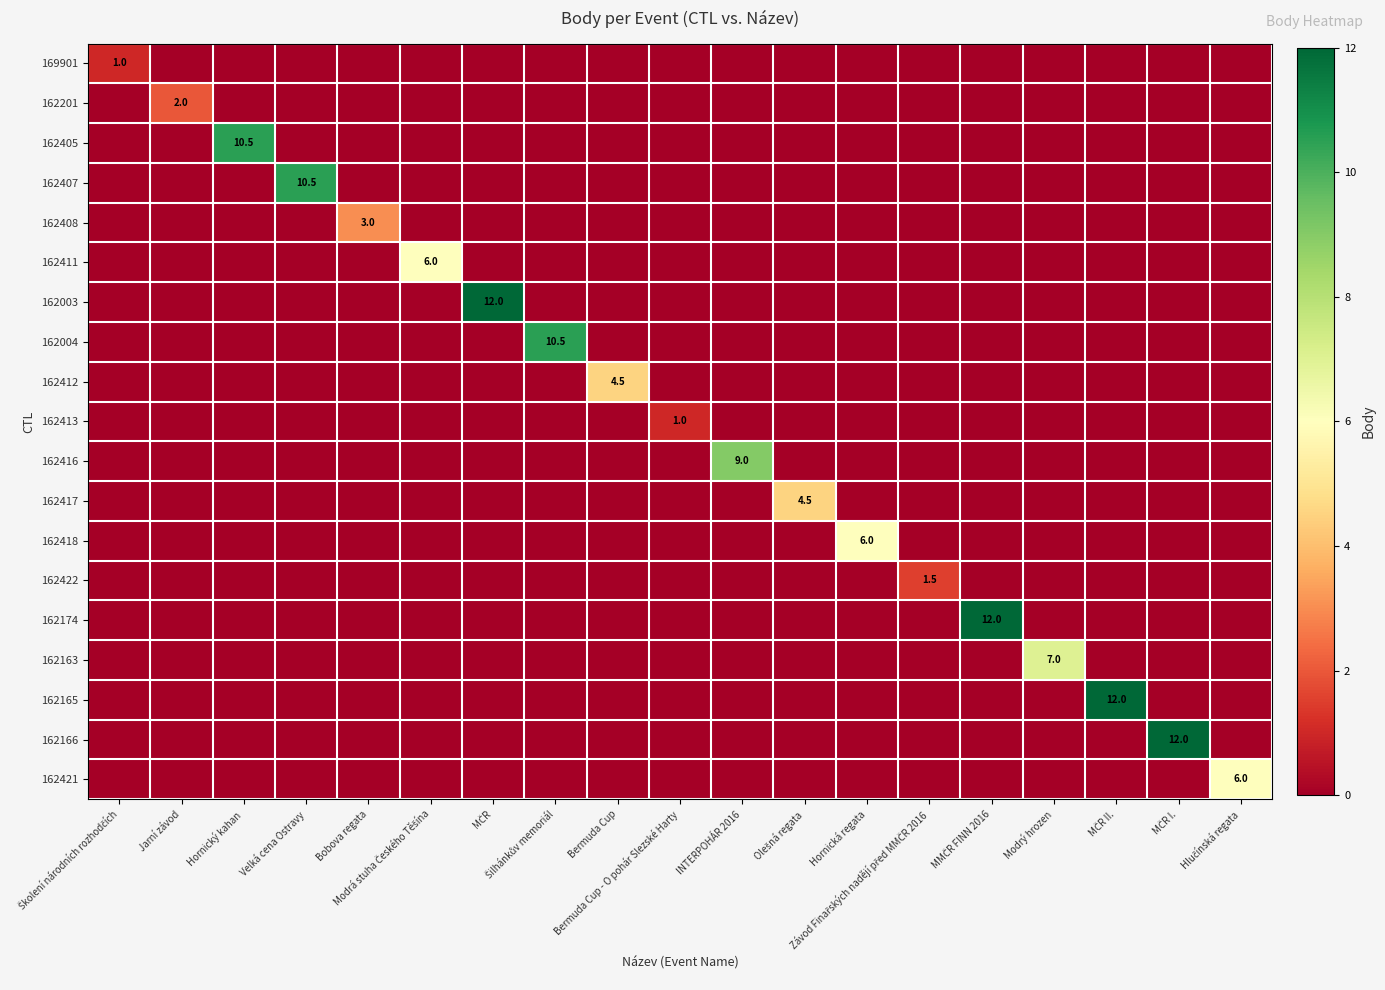

What is the total value across all series at Bermuda Cup - O pohár Slezské Harty?

1.0